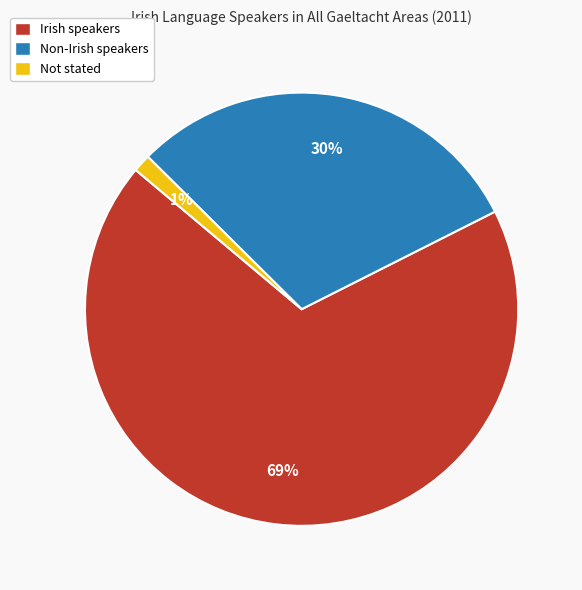

The Not stated slice represents 1% of the pie. True or false?

True